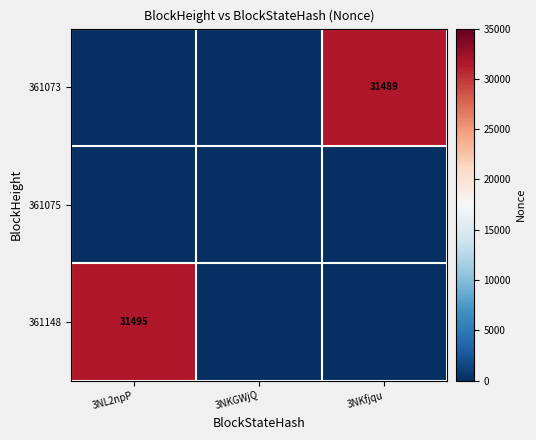

At which category is the sum across all series the highest?

3NL2npP